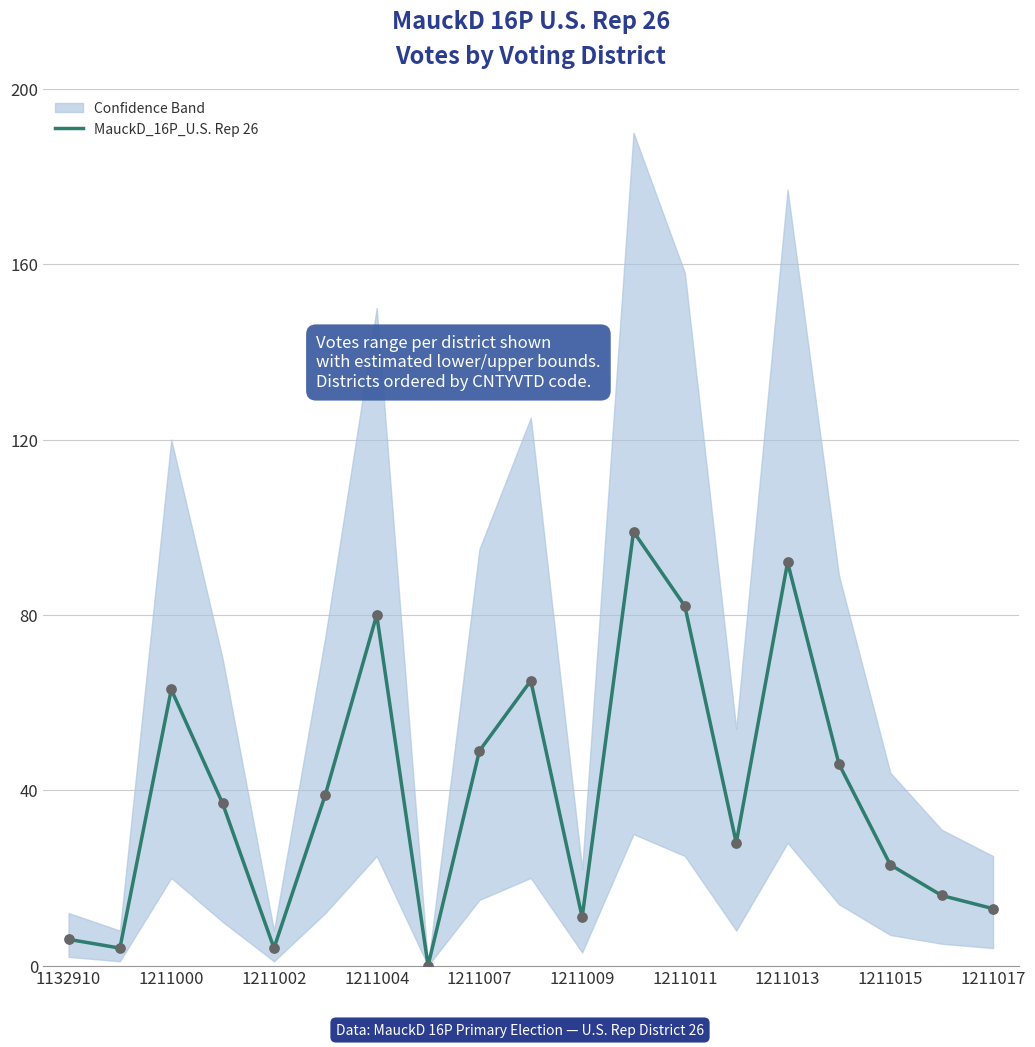

Is it true that MauckD_16P_U.S. Rep 26 equals 5 at 1211017?

False